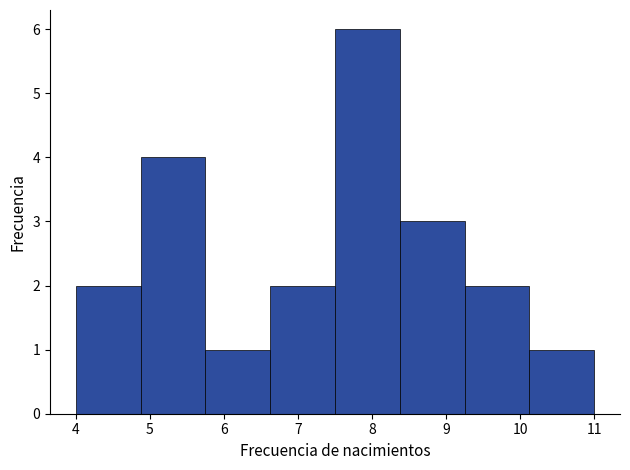

Over which range of the x-axis is the bar tallest?

7.5 to 8.4